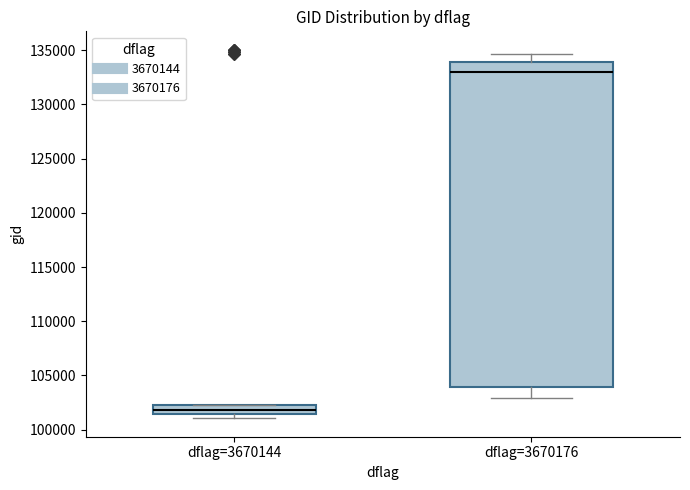

Reading left to right, read every box against the y-axis: the position of its median line, the range the box covers, and the ends of its whiskers. The values are not printed on the chart, so give them approximately, as read against the axis.

dflag=3670144: median 102000, box 101500 to 102500, whiskers 101000 to 102500
dflag=3670176: median 133000, box 104000 to 134000, whiskers 103000 to 134500